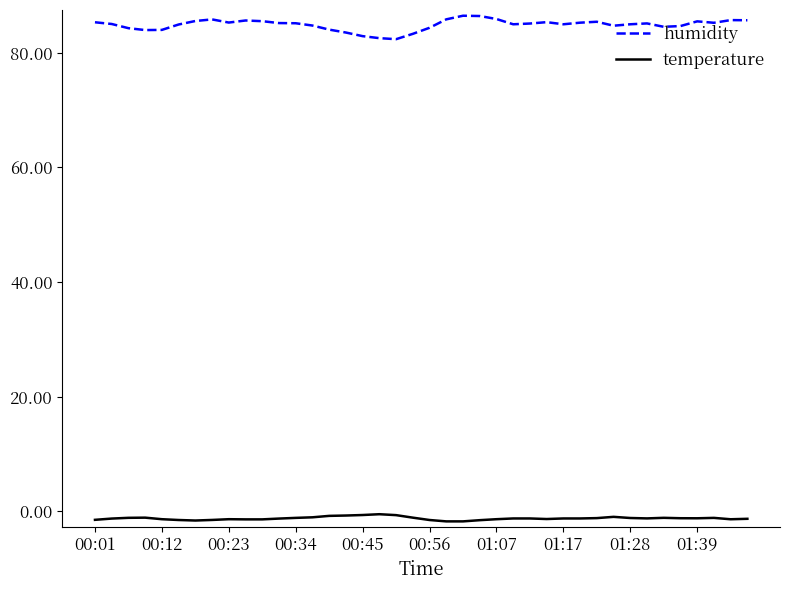

What is the greatest value displayed?

86.5